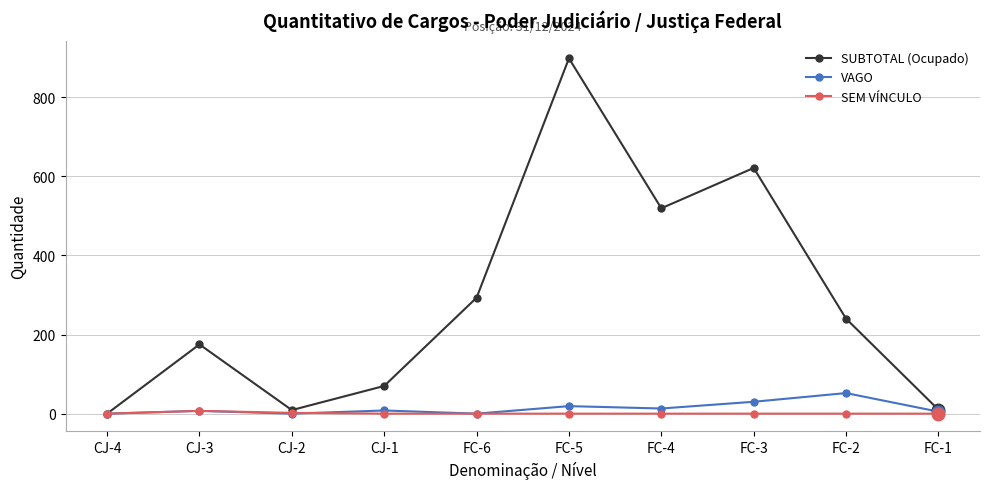

The value of SUBTOTAL (Ocupado) at FC-2 is 126. True or false?

False